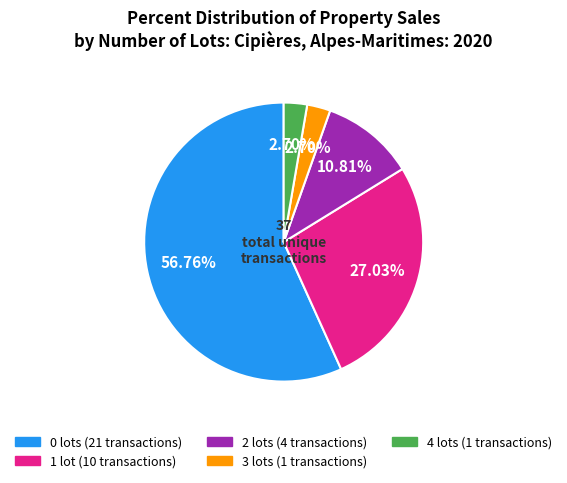

Count the number of slices in the pie.

5